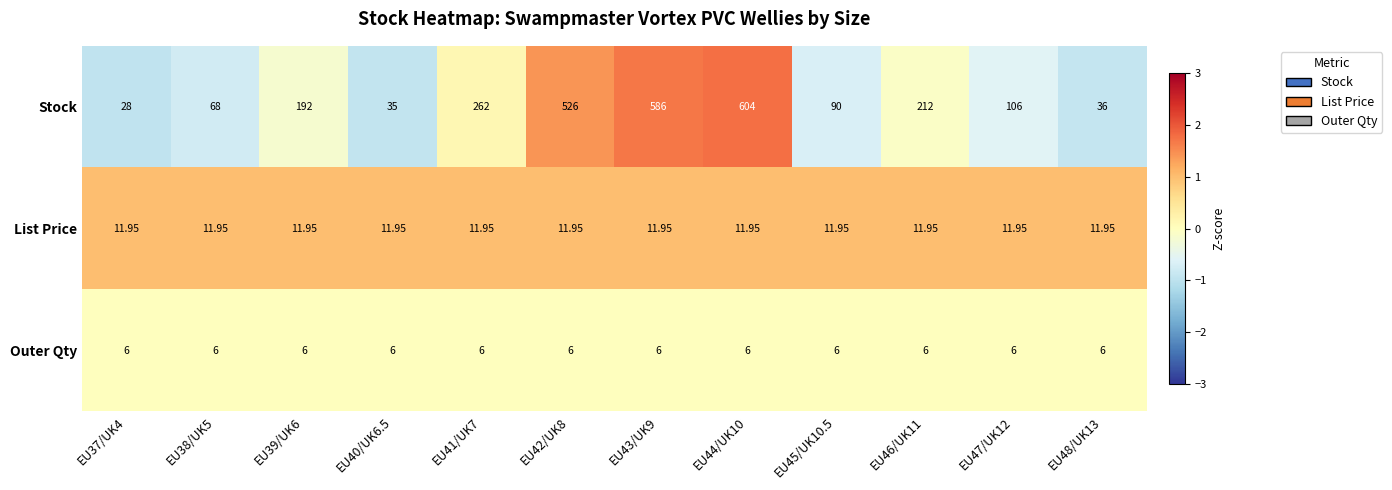

Which series has the largest total across all categories?

Stock